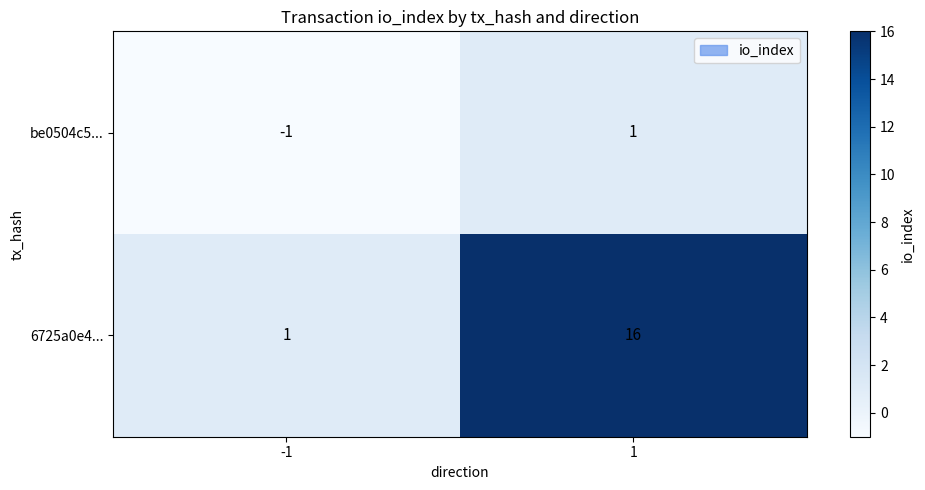

What is the highest value of the 6725a0e4... series?

16